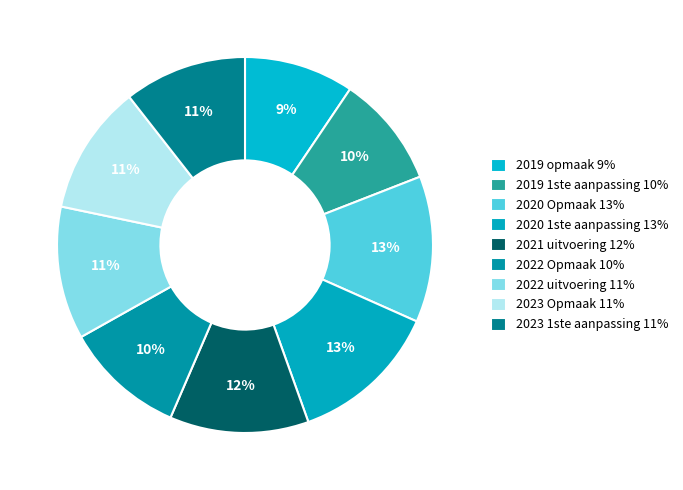

How many segments does this pie chart have?

9